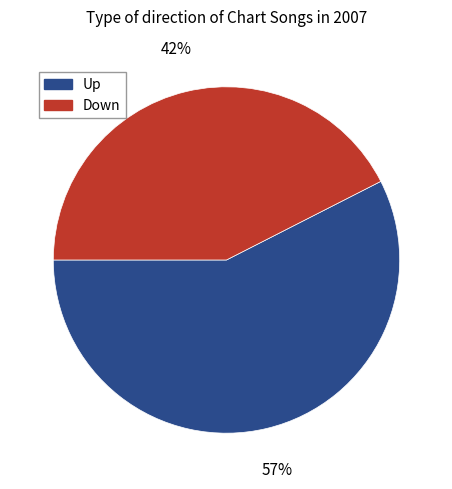

What percentage is the Up slice, to the nearest percent?

58%